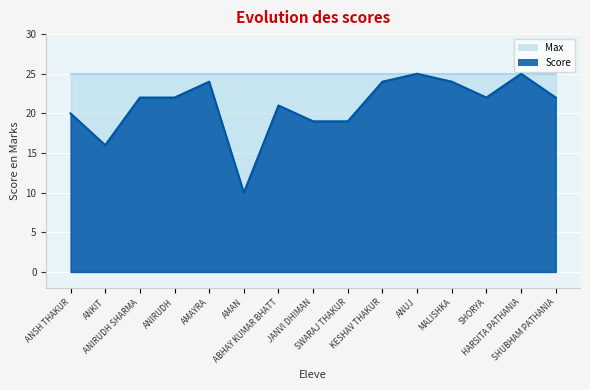

Rank the categories by value from lowest to highest.

AMAN, ANKIT, JANVI DHIMAN, SWARAJ THAKUR, ANSH THAKUR, ABHAY KUMAR BHATT, ANIRUDH SHARMA, ANIRUDH, SHORYA, SHUBHAM PATHANIA, AMAYRA, KESHAV THAKUR, MALISHKA, ANUJ, HARSITA PATHANIA